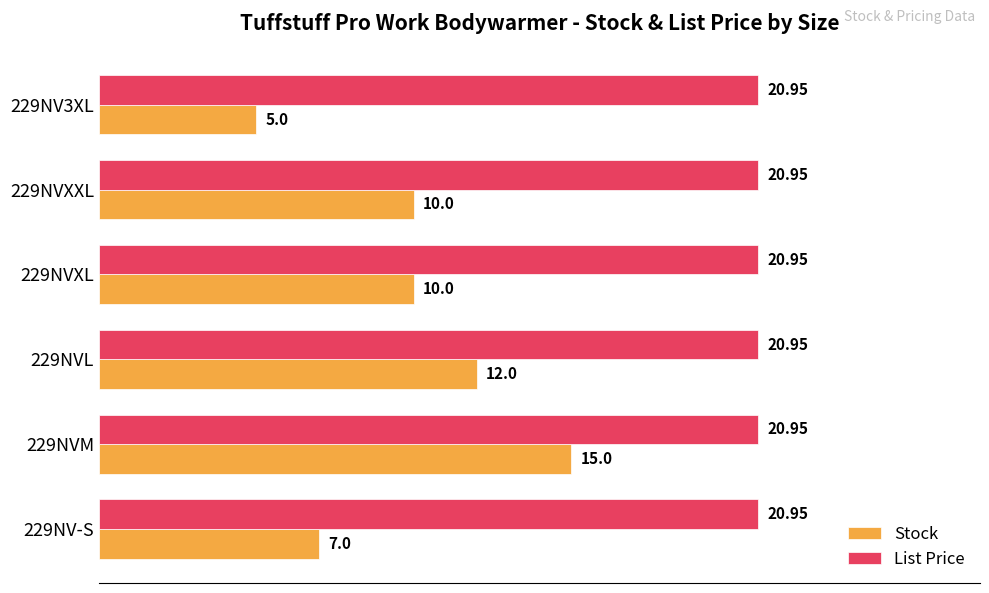

What is the sum of all List Price values?

125.7